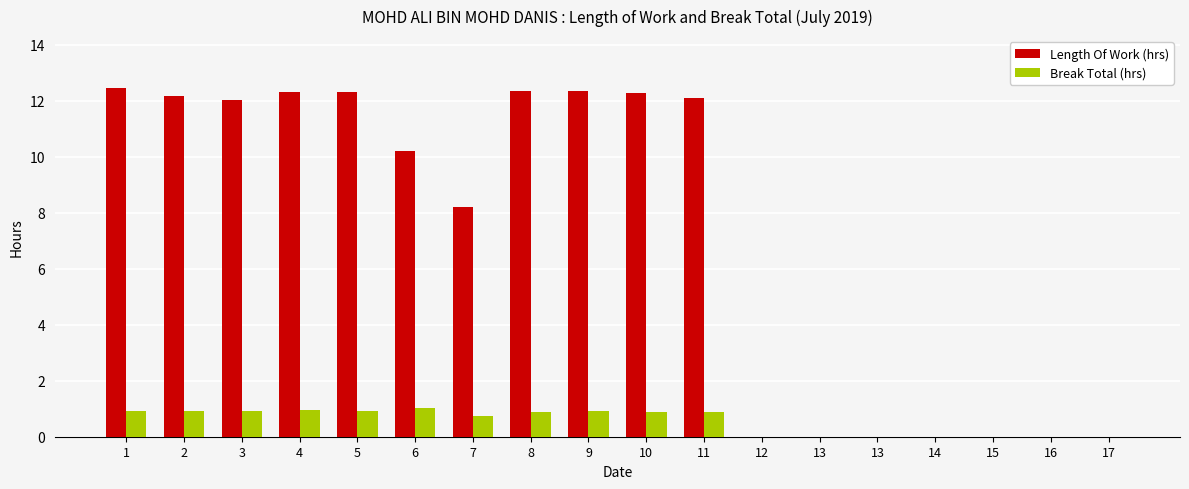

How many data points in Length Of Work (hrs) are above 12?

9